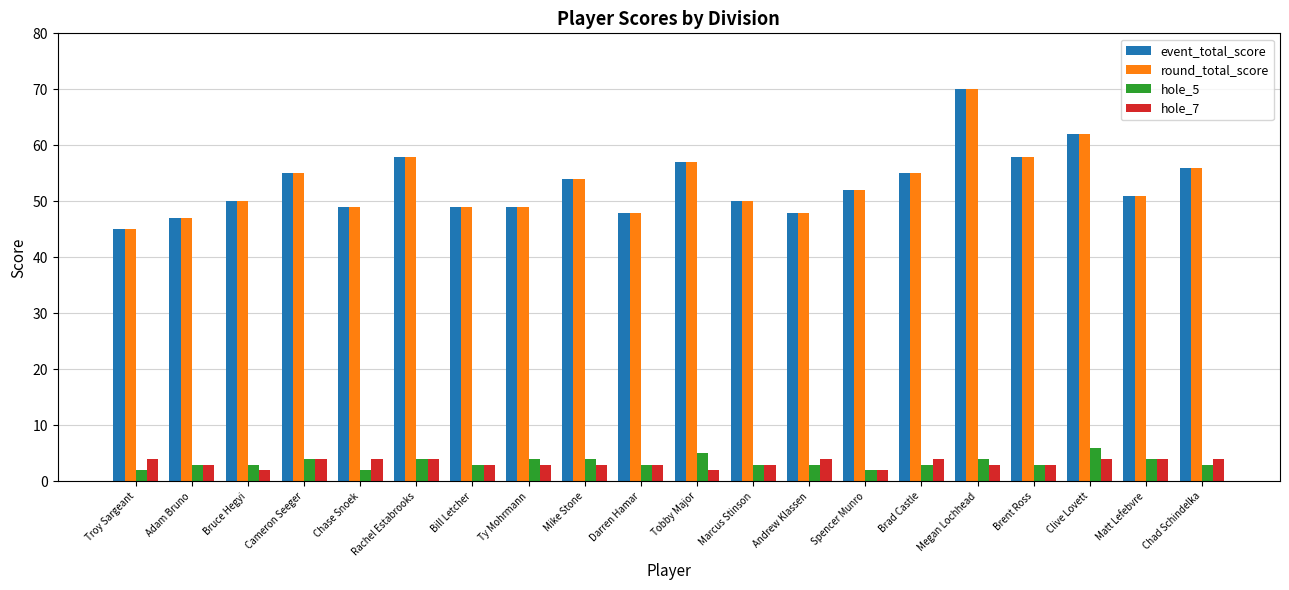

What is the difference between the highest and lowest values at Darren Hamar?

45